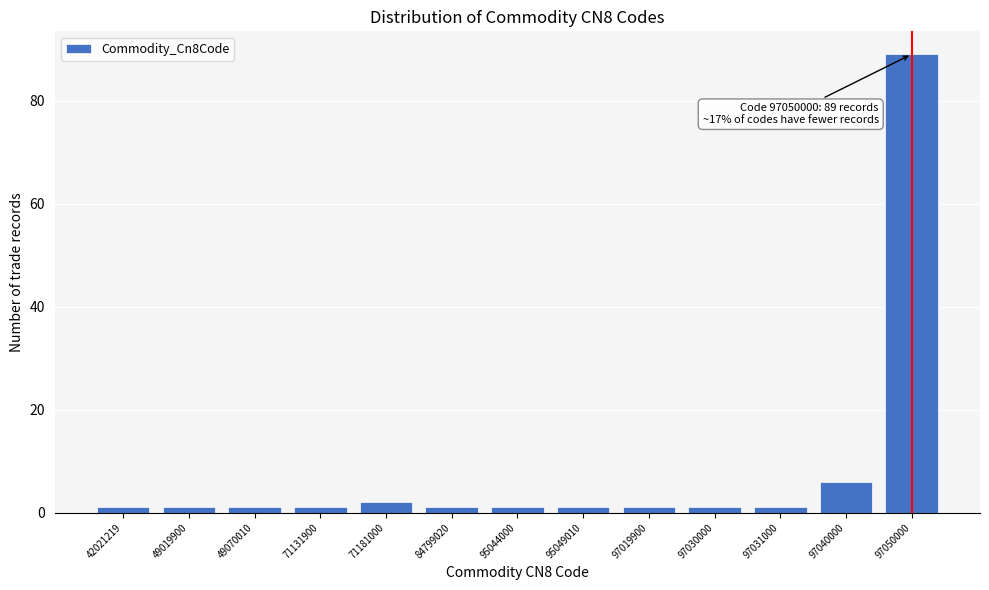

Reading left to right, extract all data points from this chart.

1	1	1	1	2	1	1	1	1	1	1	6	89